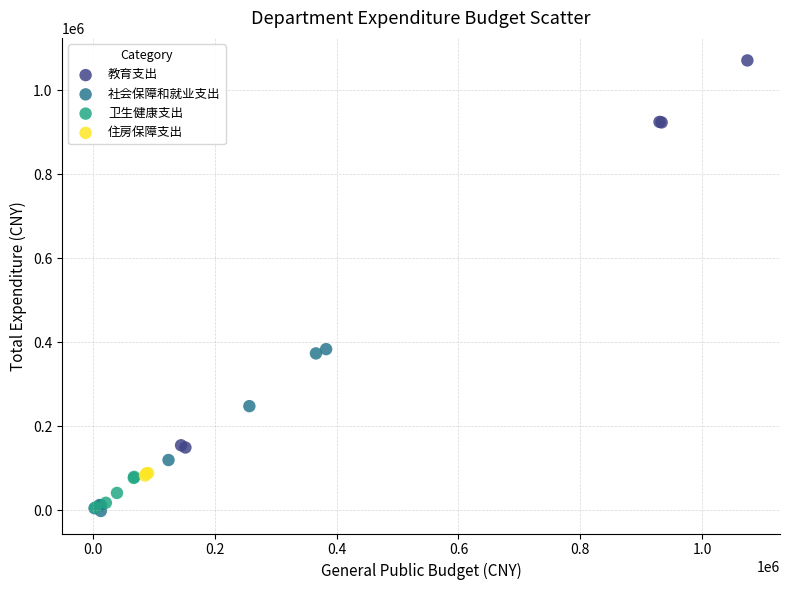

Which series contains the highest Y value?

教育支出